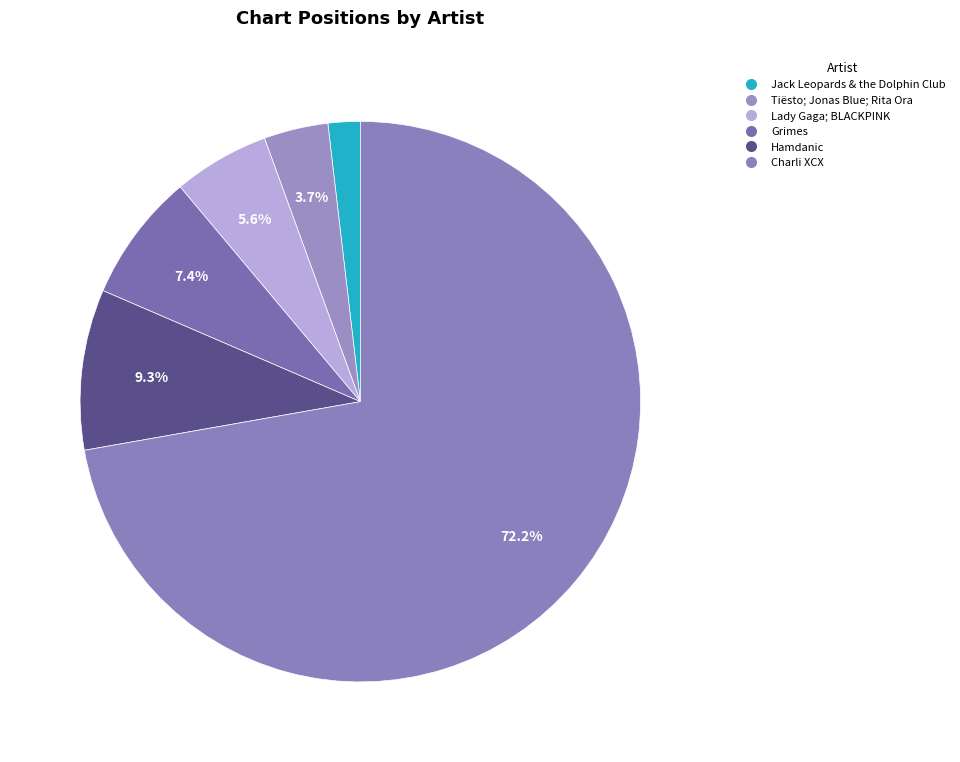

Rank the categories by value from highest to lowest.

Charli XCX, Hamdanic, Grimes, Lady Gaga; BLACKPINK, Tiësto; Jonas Blue; Rita Ora, Jack Leopards & the Dolphin Club